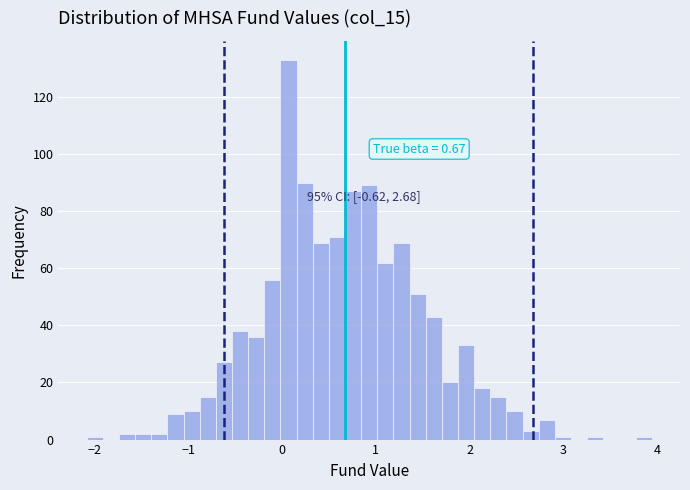

Around what value on the x-axis is the tallest bar? Give the approximate position of its centre, as read against the axis.

0.1